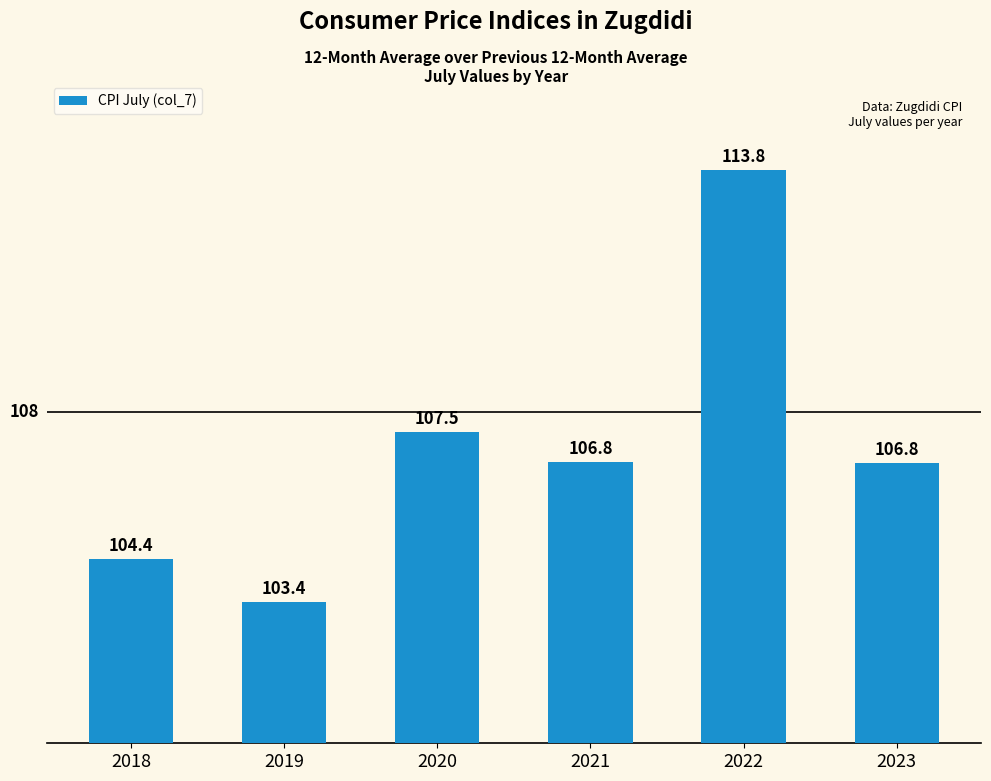

At which category does the chart reach its peak across all series?

2022